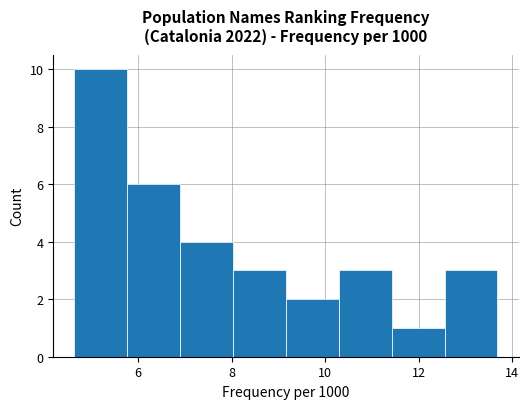

What is the height of the bar covering 5.8 to 7.0 on the x-axis? Neither the bar edges nor the heights are printed on the chart, so give them approximately, as read against the axes.

6